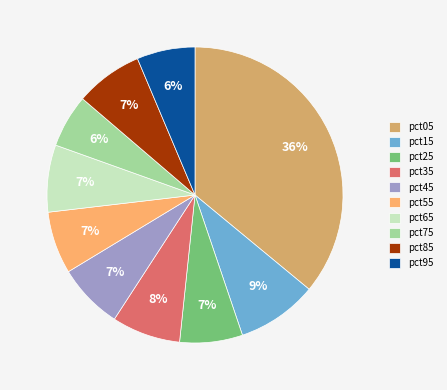

Which category has the biggest portion of the pie?

pct05